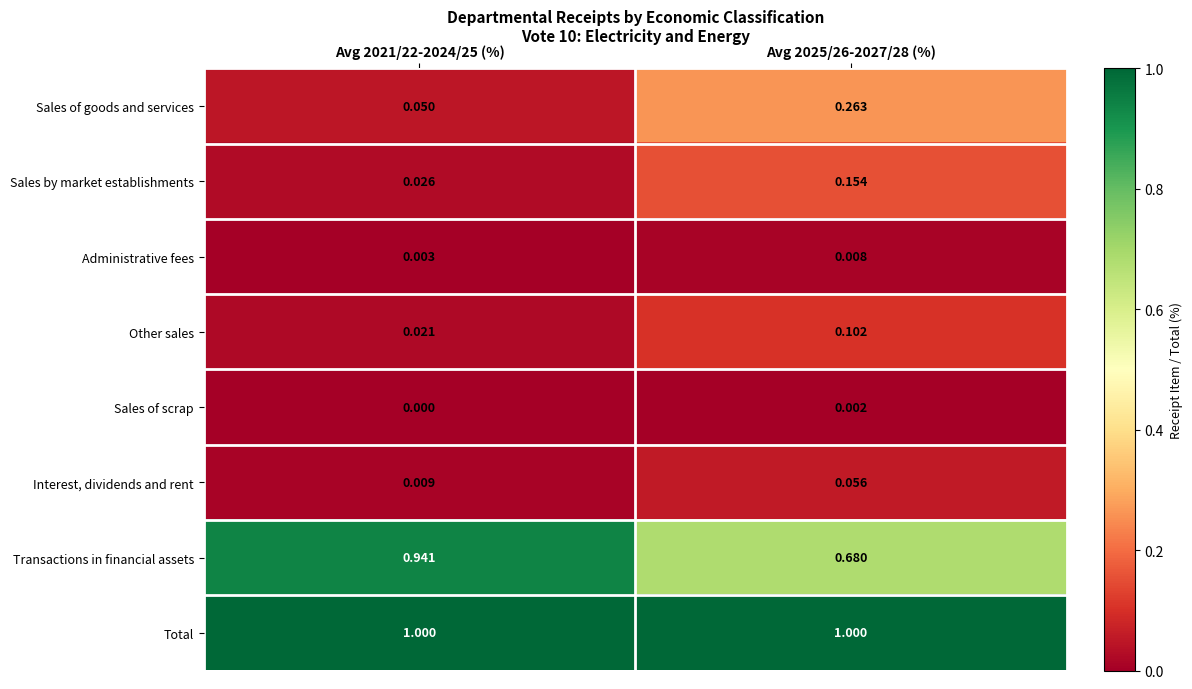

At Avg 2025/26-2027/28 (%), list the series in order from smallest to largest.

Sales of scrap, Administrative fees, Interest, dividends and rent, Other sales, Sales by market establishments, Sales of goods and services, Transactions in financial assets, Total